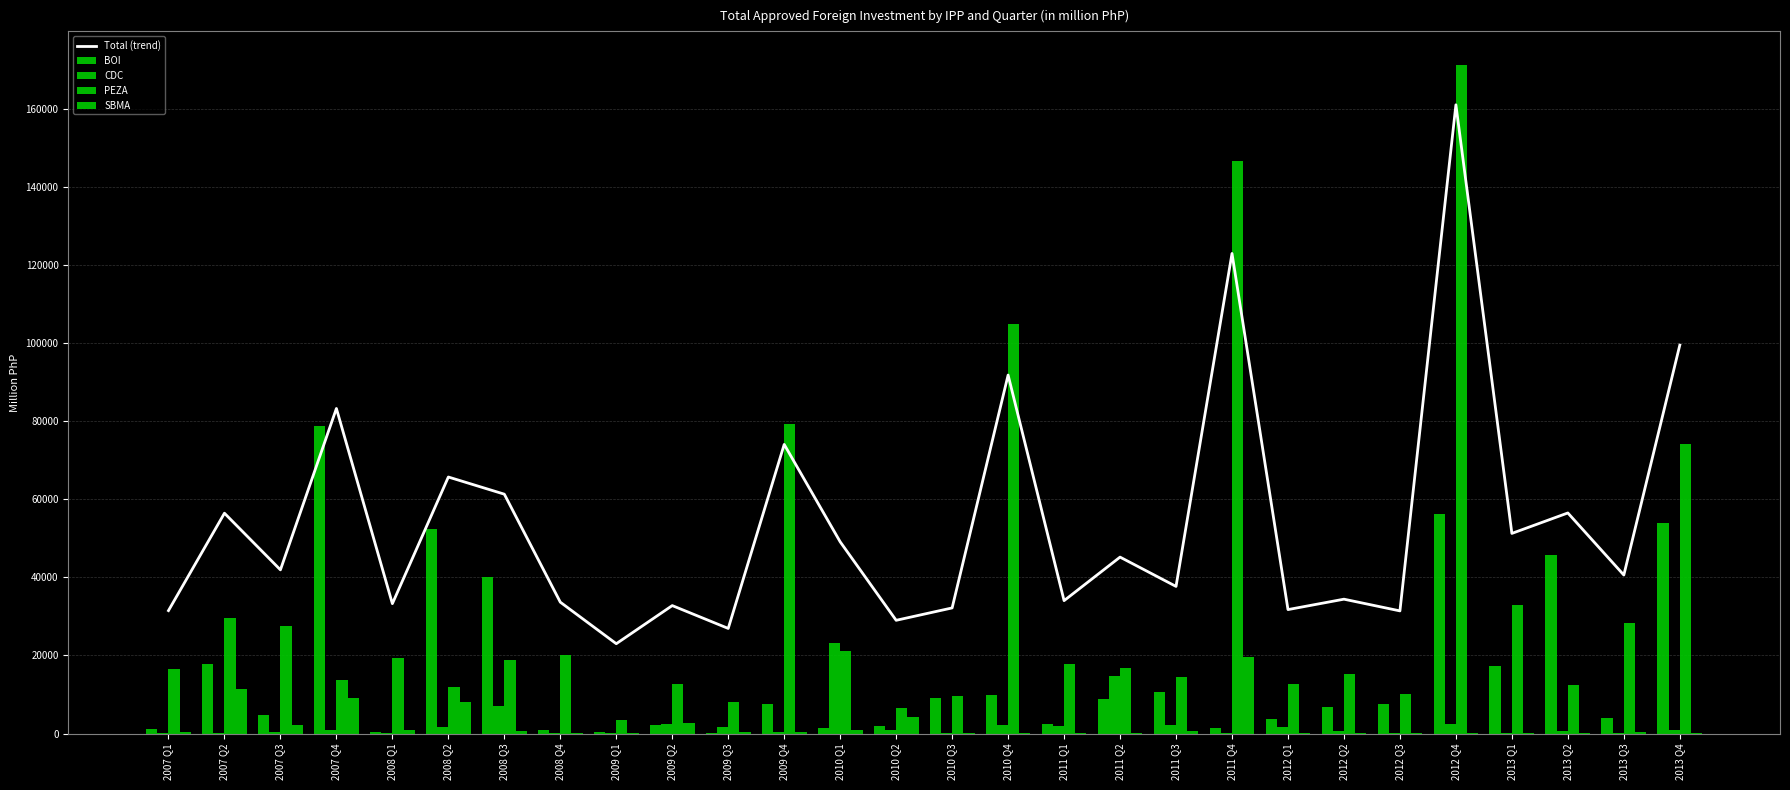

Is the value of BOI at 2008 Q2 greater than the value of Total (trend) at 2009 Q4?

No